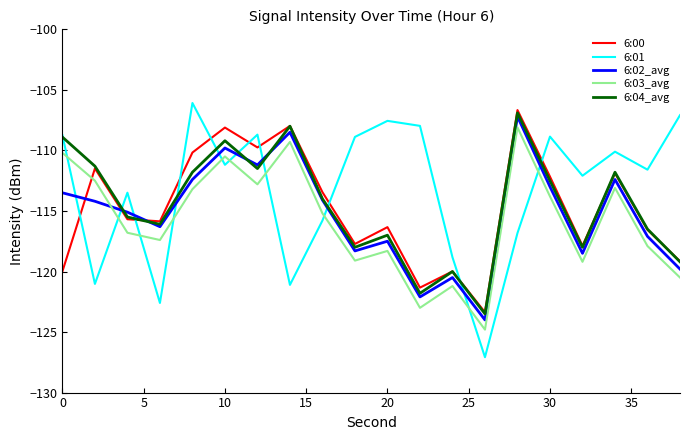

After their last crossing, which series has the higher values: 6:03_avg or 6:02_avg?

6:02_avg